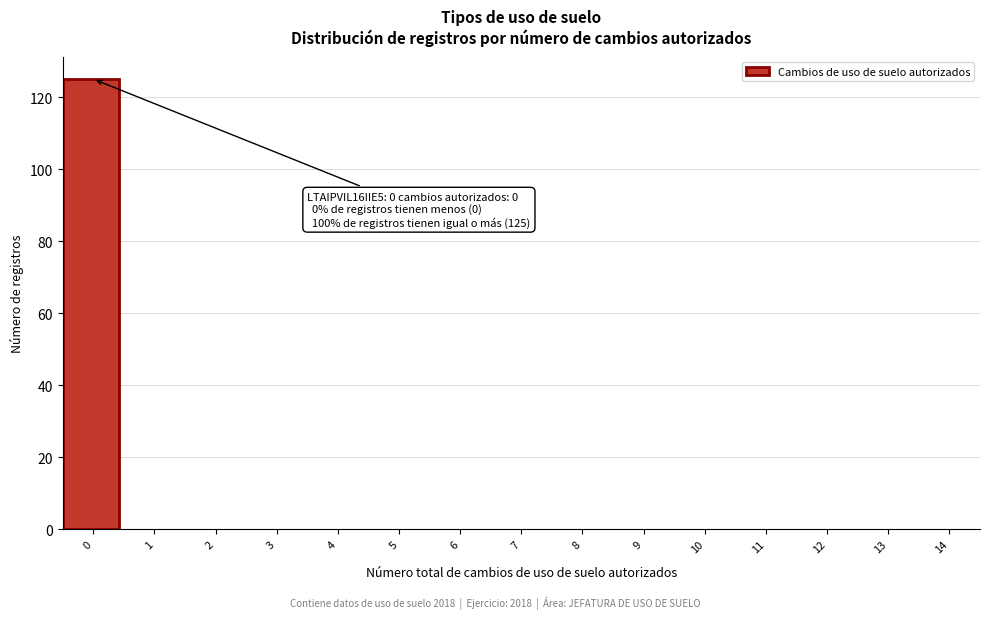

Reading left to right, list all the values displayed in this chart.

0=125	1=0	2=0	3=0	4=0	5=0	6=0	7=0	8=0	9=0	10=0	11=0	12=0	13=0	14=0